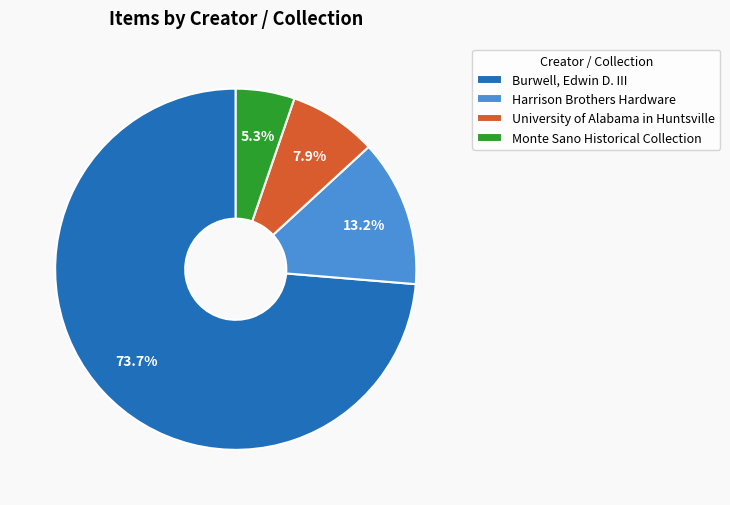

Rank the categories by value from lowest to highest.

Monte Sano Historical Collection, University of Alabama in Huntsville, Harrison Brothers Hardware, Burwell, Edwin D. III